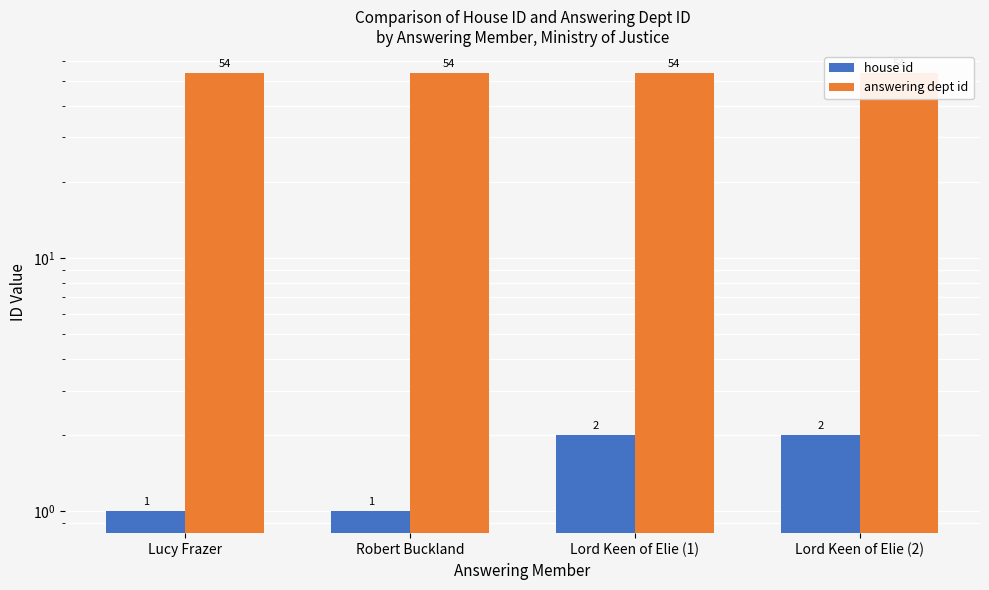

How many bars are there in total?

8